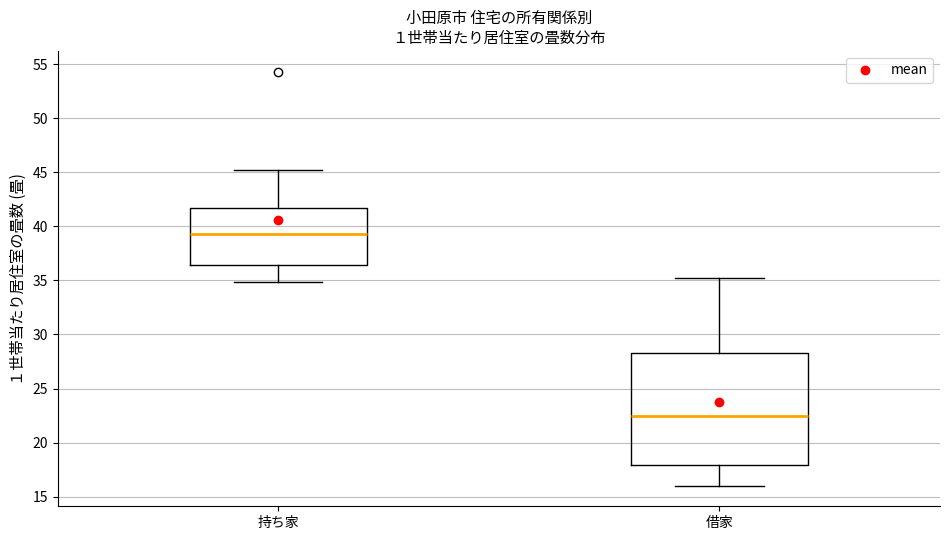

Reading left to right, read every box against the y-axis: the position of its median line, the range the box covers, and the ends of its whiskers. The values are not printed on the chart, so give them approximately, as read against the axis.

持ち家: median 39.5, box 36.5 to 41.5, whiskers 35.0 to 45.0
借家: median 22.5, box 18.0 to 28.5, whiskers 16.0 to 35.0